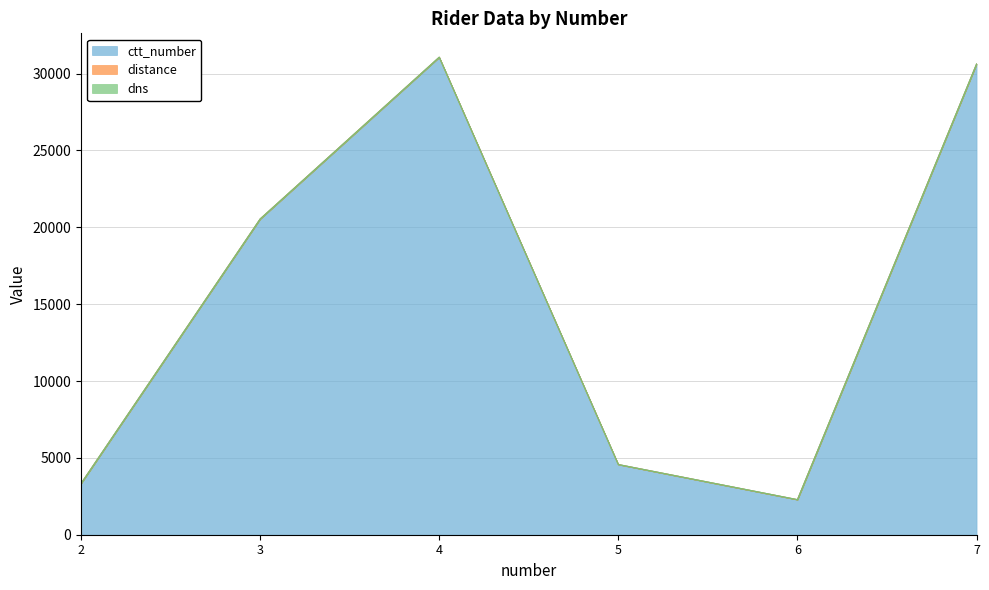

What is the total value across all series at 3?

20541